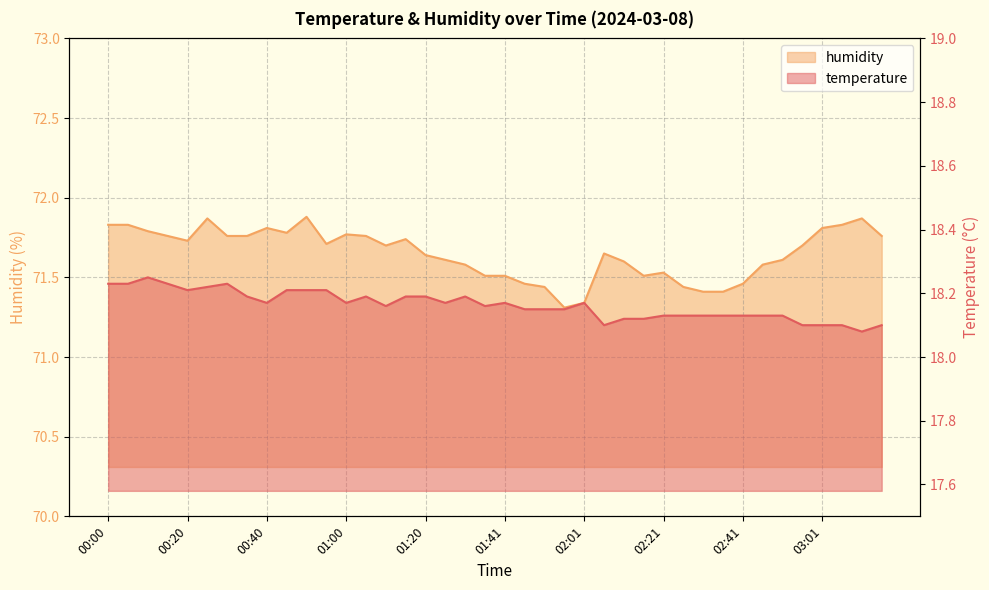

Which has a higher value, 03:01 or 02:26?

02:26